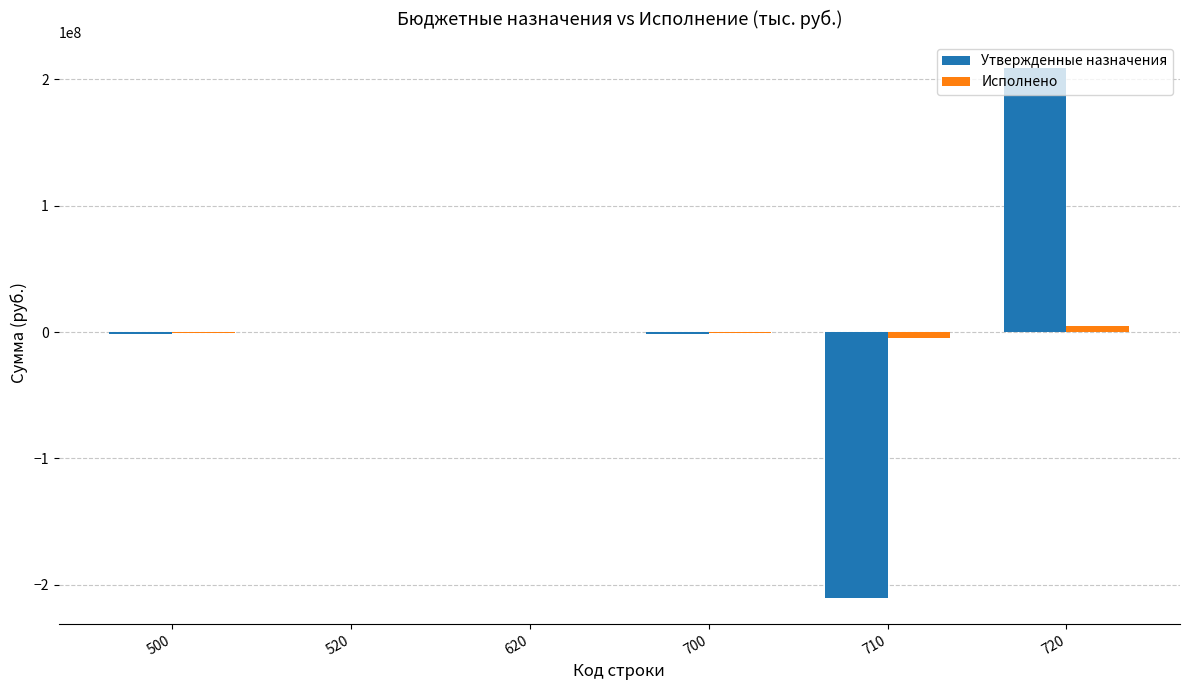

What is the greatest value displayed?

208713813.5